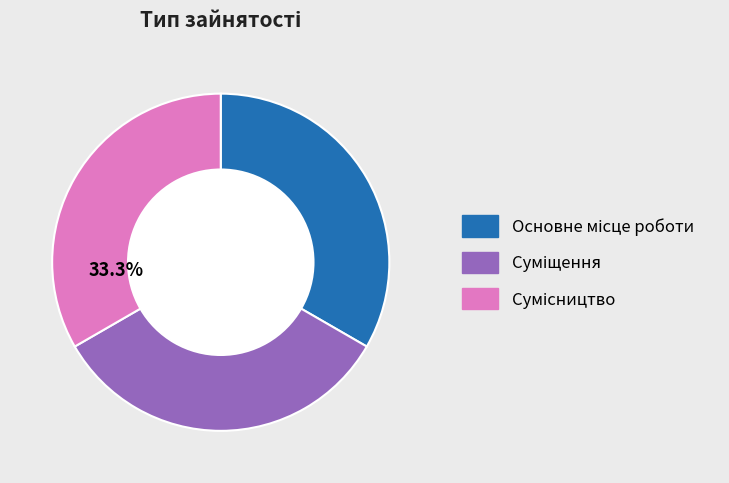

Does any single category account for the majority?

No